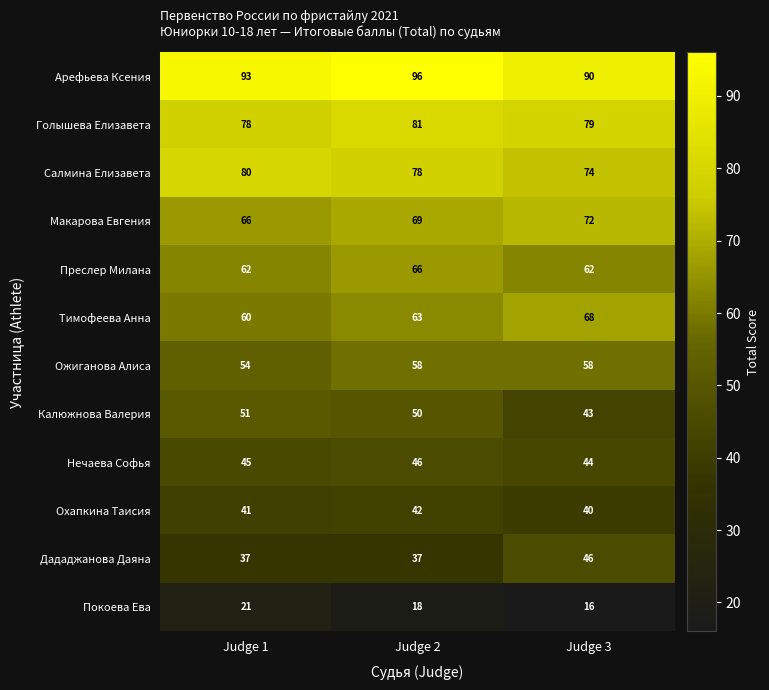

What is the total value across all series at Judge 3?

692